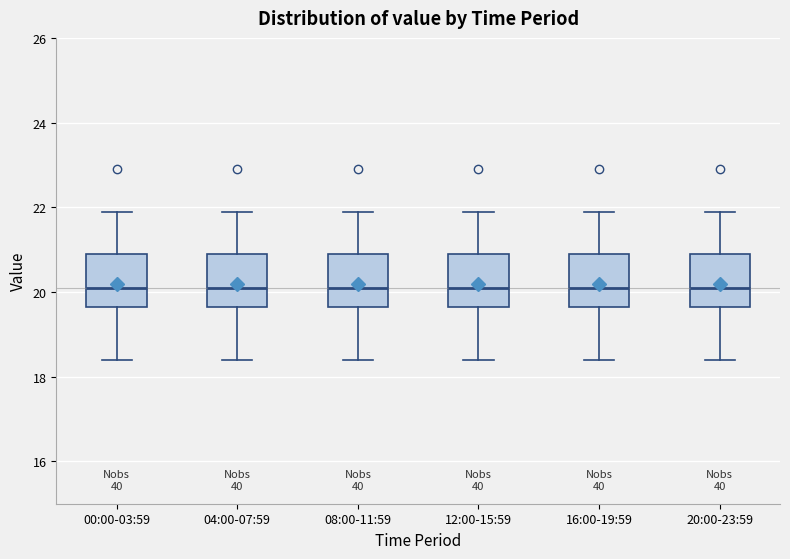

Reading left to right, transcribe this box plot: for each box, give where its median line is, the range the box spans, and where its two whiskers end, as read against the y-axis. The values are not printed on the chart, so give them approximately, as read against the axis.

00:00-03:59: median 20.2, box 19.6 to 21.0, whiskers 18.4 to 22.0
04:00-07:59: median 20.2, box 19.6 to 21.0, whiskers 18.4 to 22.0
08:00-11:59: median 20.2, box 19.6 to 21.0, whiskers 18.4 to 22.0
12:00-15:59: median 20.2, box 19.6 to 21.0, whiskers 18.4 to 22.0
16:00-19:59: median 20.2, box 19.6 to 21.0, whiskers 18.4 to 22.0
20:00-23:59: median 20.2, box 19.6 to 21.0, whiskers 18.4 to 22.0